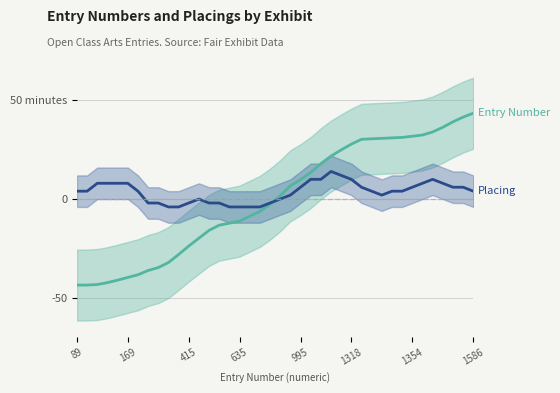

At how many categories does at least one series exceed -9?

40